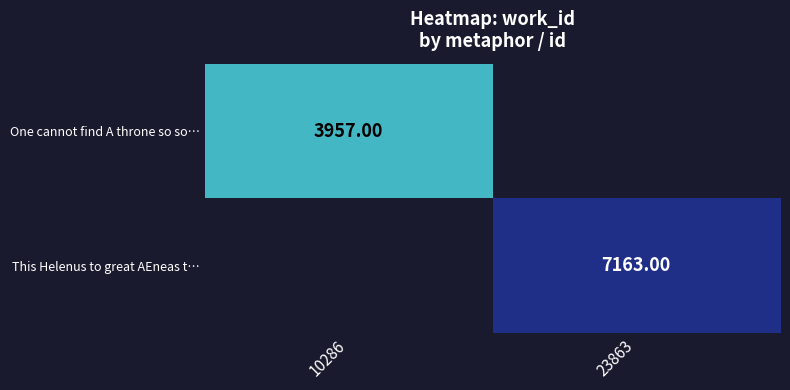

True or false: This Helenus to great AEneas t… has a value of 10672.3 at 23863.

False